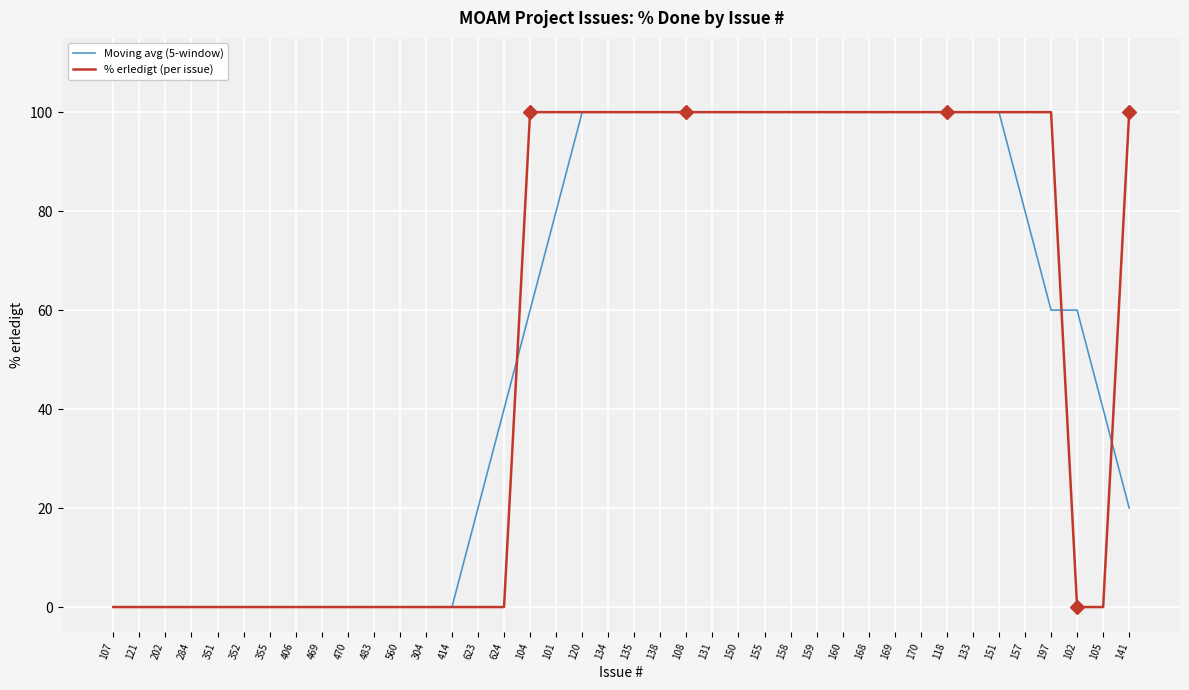

Reading right to left, what are all the values shown in this chart?

Moving avg (5-window): 141=20	105=40	102=60	197=60	157=80	151=100	133=100	118=100	170=100	169=100	168=100	160=100	159=100	158=100	155=100	150=100	131=100	108=100	138=100	135=100	134=100	120=100	101=80	104=60	624=40	623=20	414=0	304=0	560=0	483=0	470=0	469=0	406=0	355=0	352=0	351=0	284=0	202=0	121=0	107=0
% erledigt (per issue): 141=100	105=0	102=0	197=100	157=100	151=100	133=100	118=100	170=100	169=100	168=100	160=100	159=100	158=100	155=100	150=100	131=100	108=100	138=100	135=100	134=100	120=100	101=100	104=100	624=0	623=0	414=0	304=0	560=0	483=0	470=0	469=0	406=0	355=0	352=0	351=0	284=0	202=0	121=0	107=0